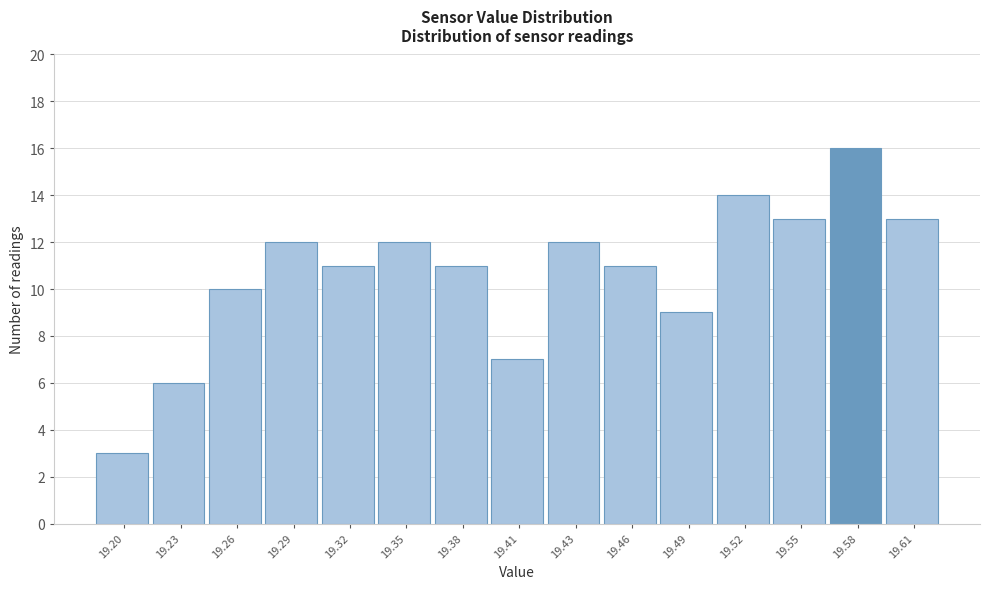

Reading left to right, what are all the values shown in this chart?

19.20=3	19.23=6	19.26=10	19.29=12	19.32=11	19.35=12	19.38=11	19.41=7	19.43=12	19.46=11	19.49=9	19.52=14	19.55=13	19.58=16	19.61=13